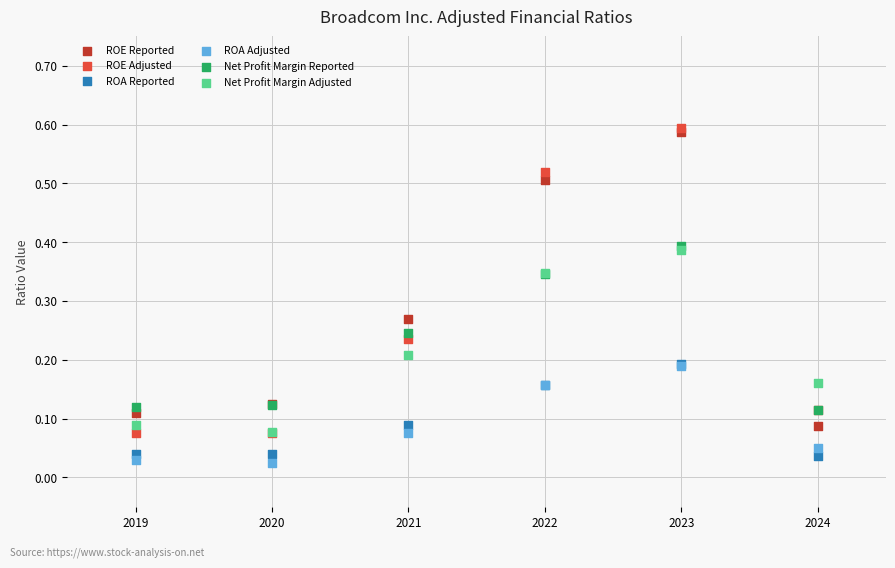

Which series contains the highest Y value?

ROE Adjusted